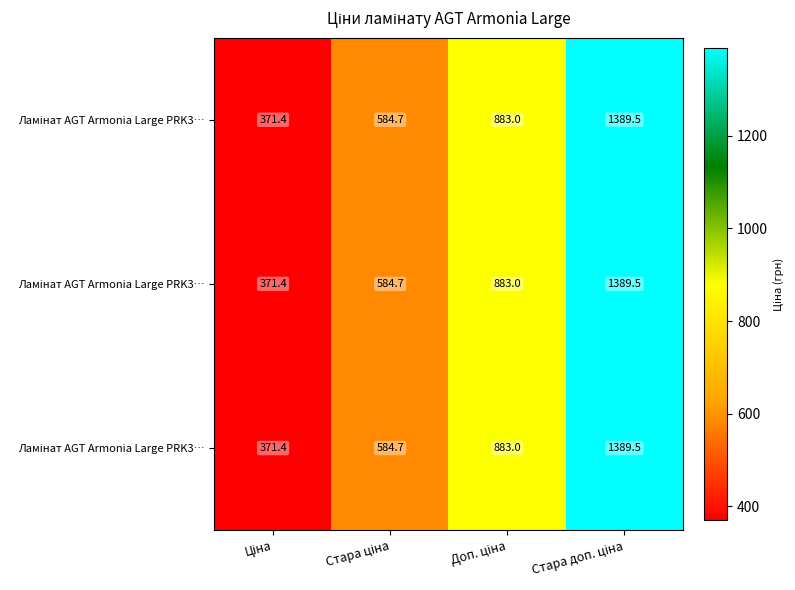

At which category is the sum across all series the highest?

Стара доп. ціна